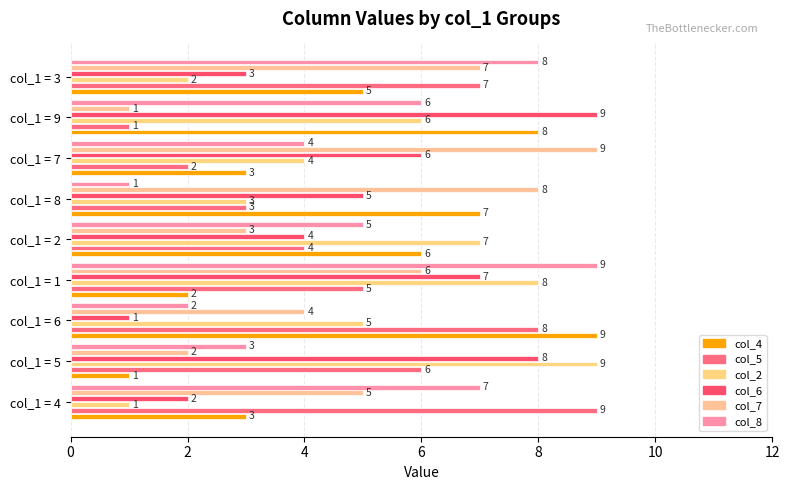

Count the number of data series in this chart.

6